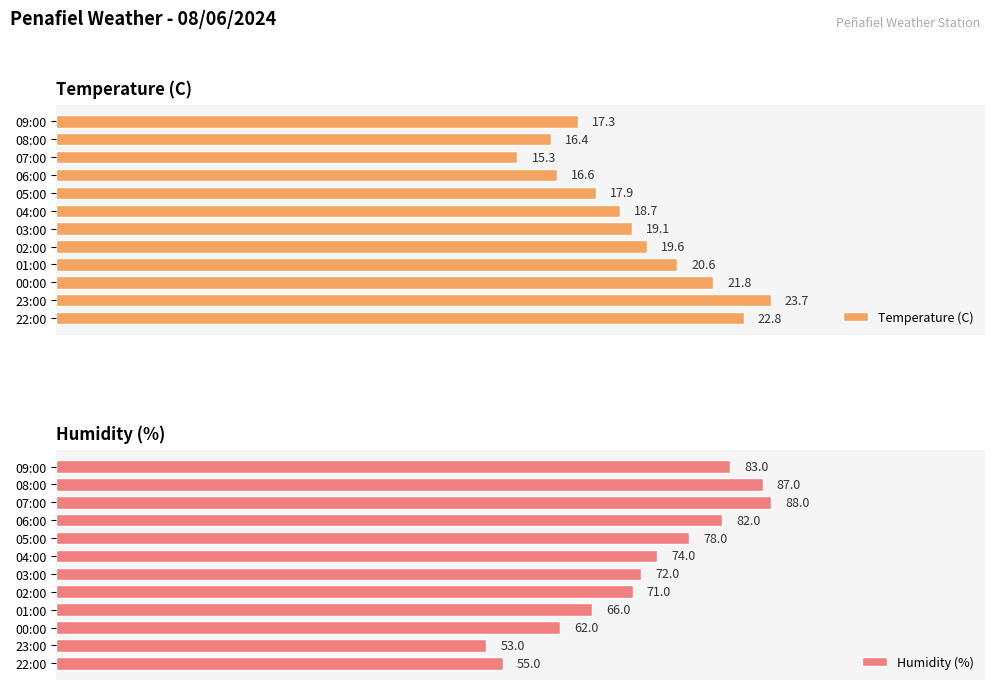

At which label does Humidity (%) reach its peak?

07:00